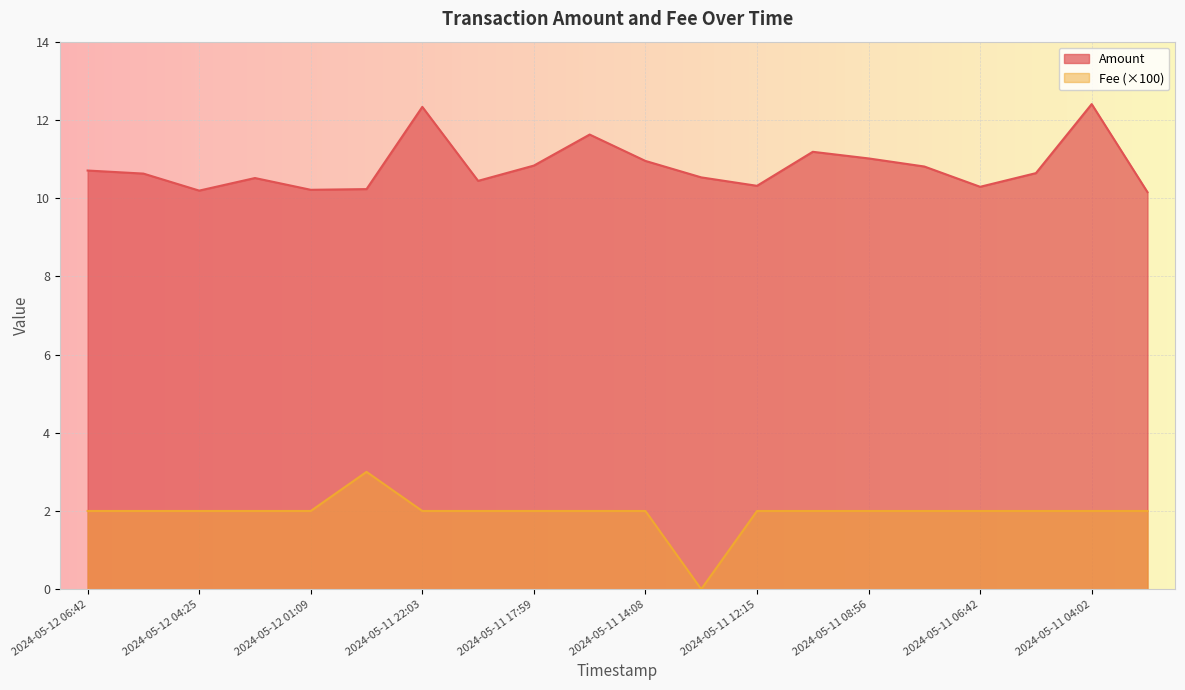

How many lines are shown in the chart?

2